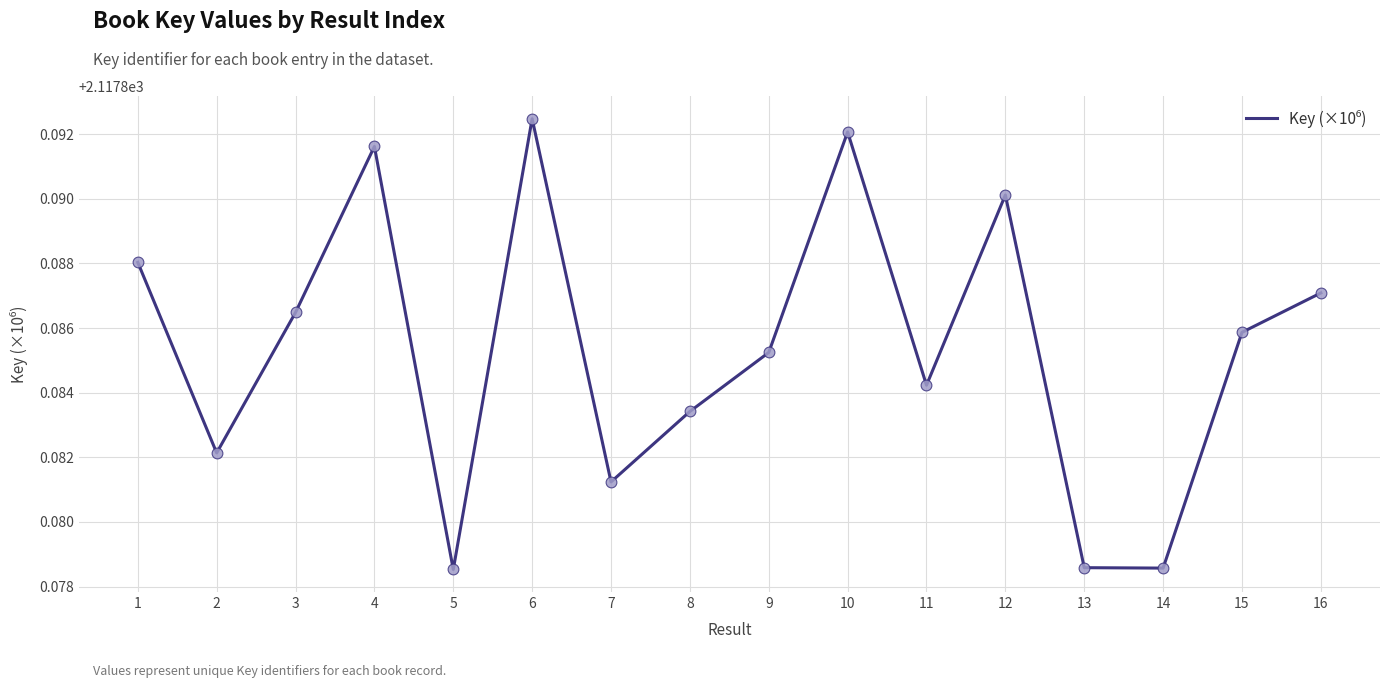

Between 8 and 1, which is larger?

1